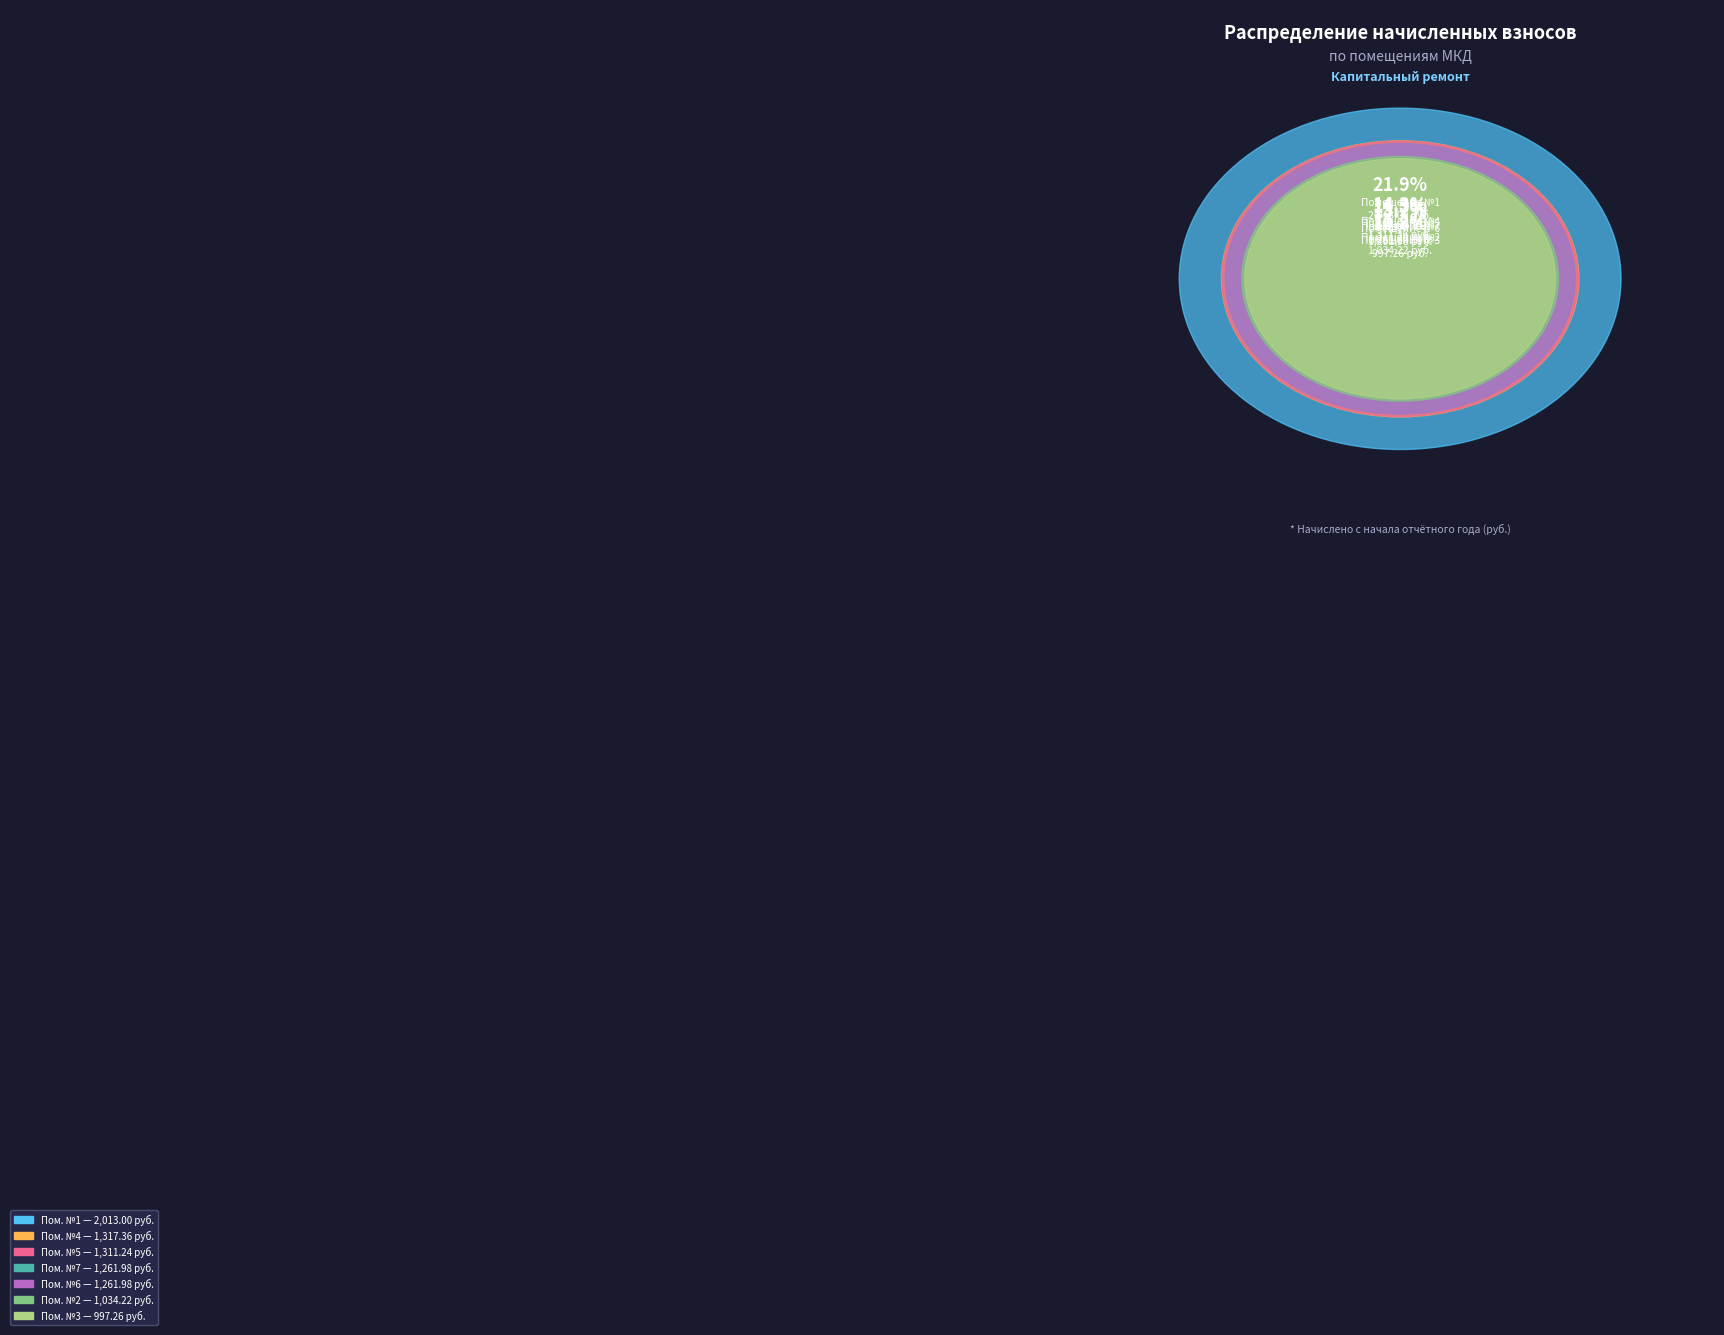

To the nearest percent, what portion does 3 represent?

11%